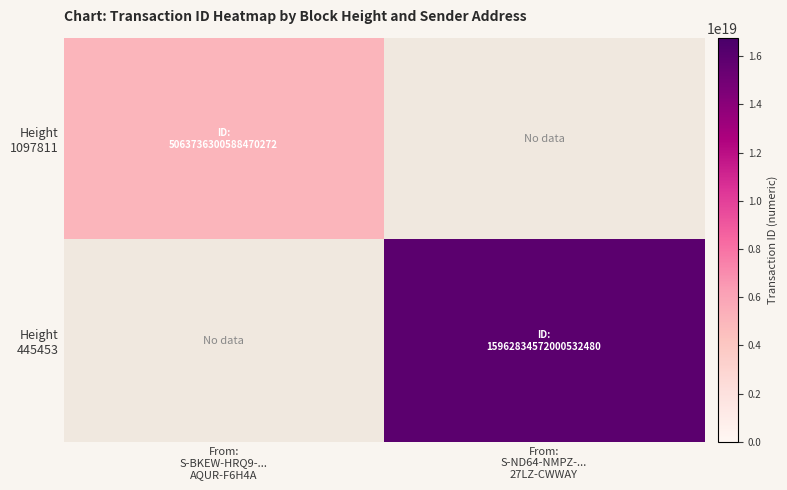

List the series in order of their peak value, lowest first.

Height 1097811, Height 445453